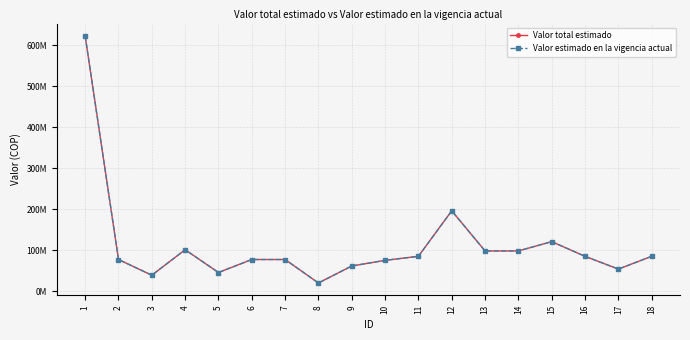

Is this an area chart (filled region under the line)?

No